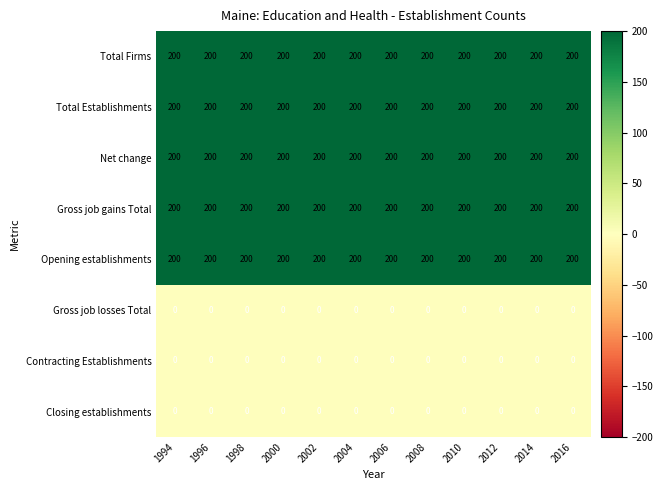

What is the maximum value shown in the chart?

200